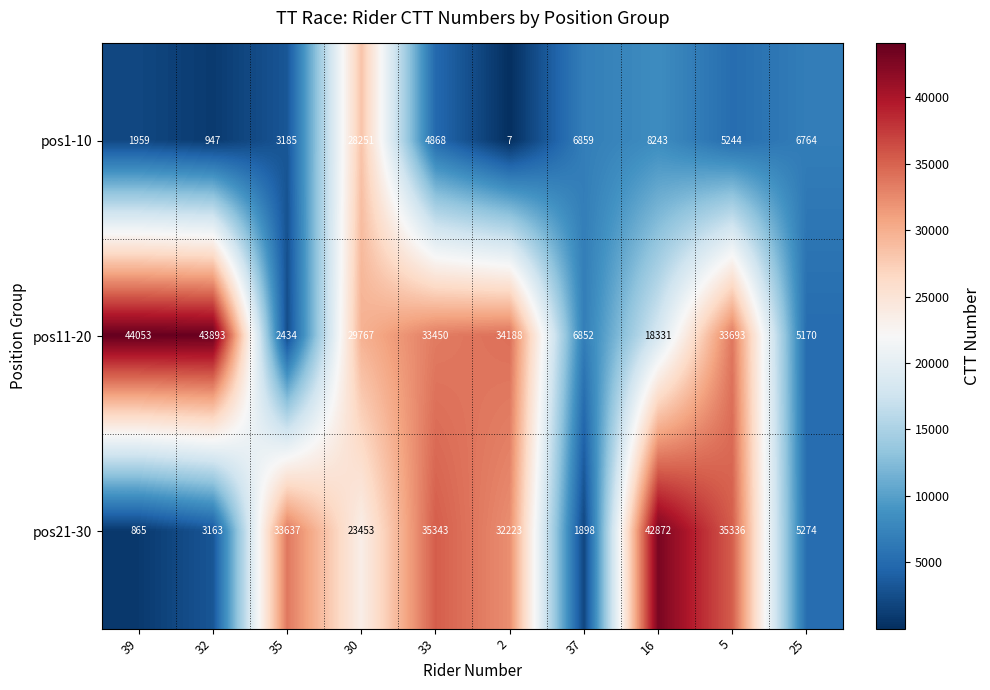

What is the average value of the pos21-30 series?

21406